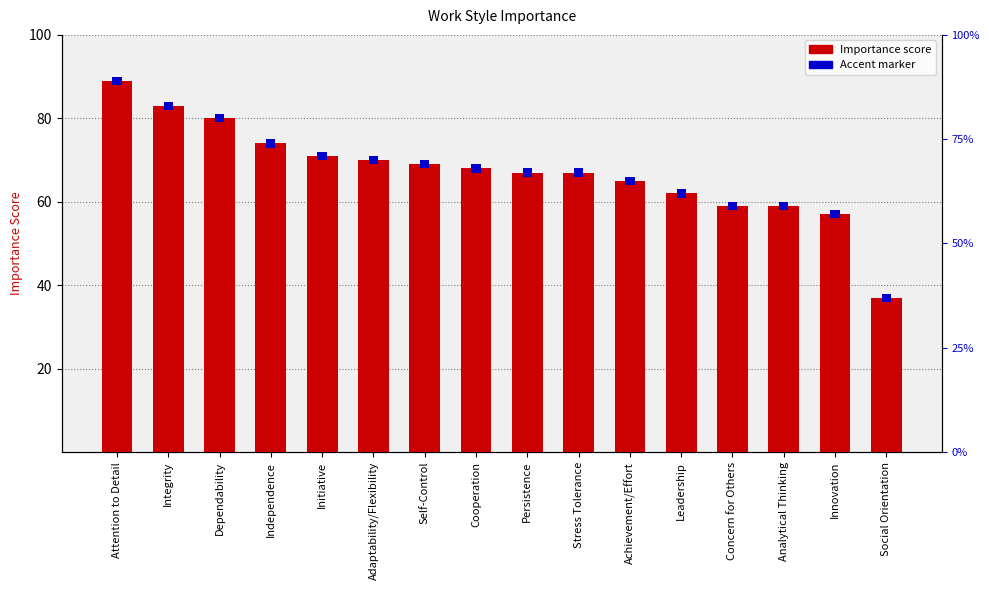

What is the difference between the maximum and minimum values?

52